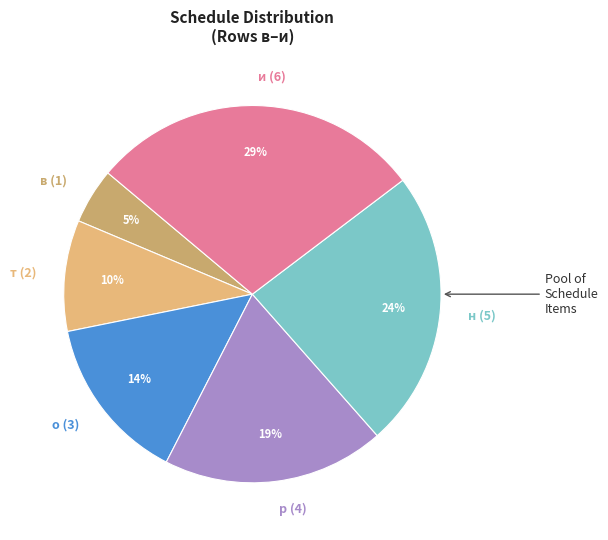

How many slices are in this pie chart?

6